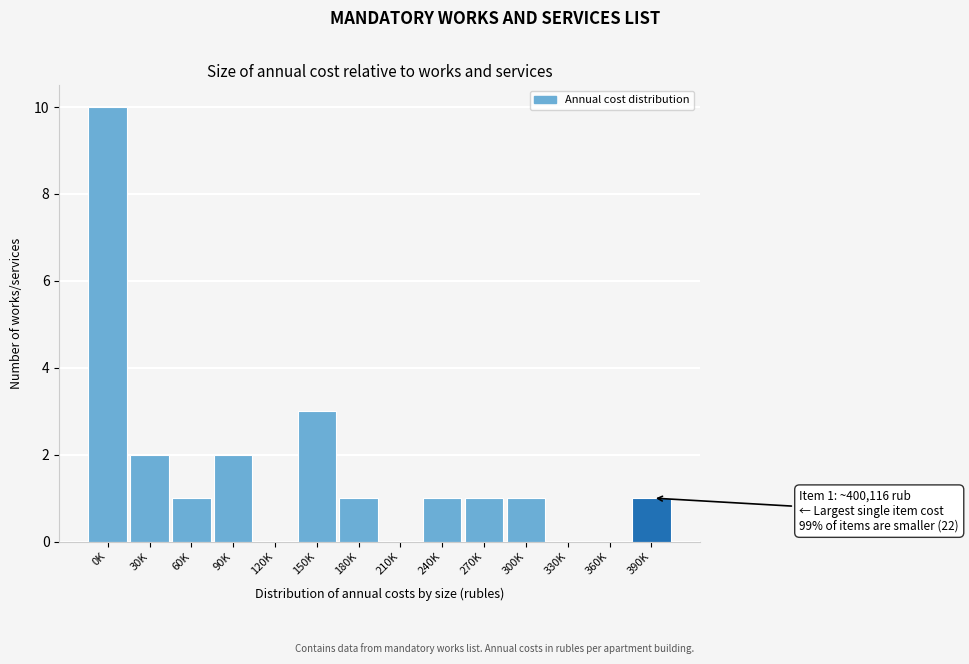

Reading left to right, what are all the values shown in this chart?

0K=10	30K=2	60K=1	90K=2	120K=0	150K=3	180K=1	210K=0	240K=1	270K=1	300K=1	330K=0	360K=0	390K=1